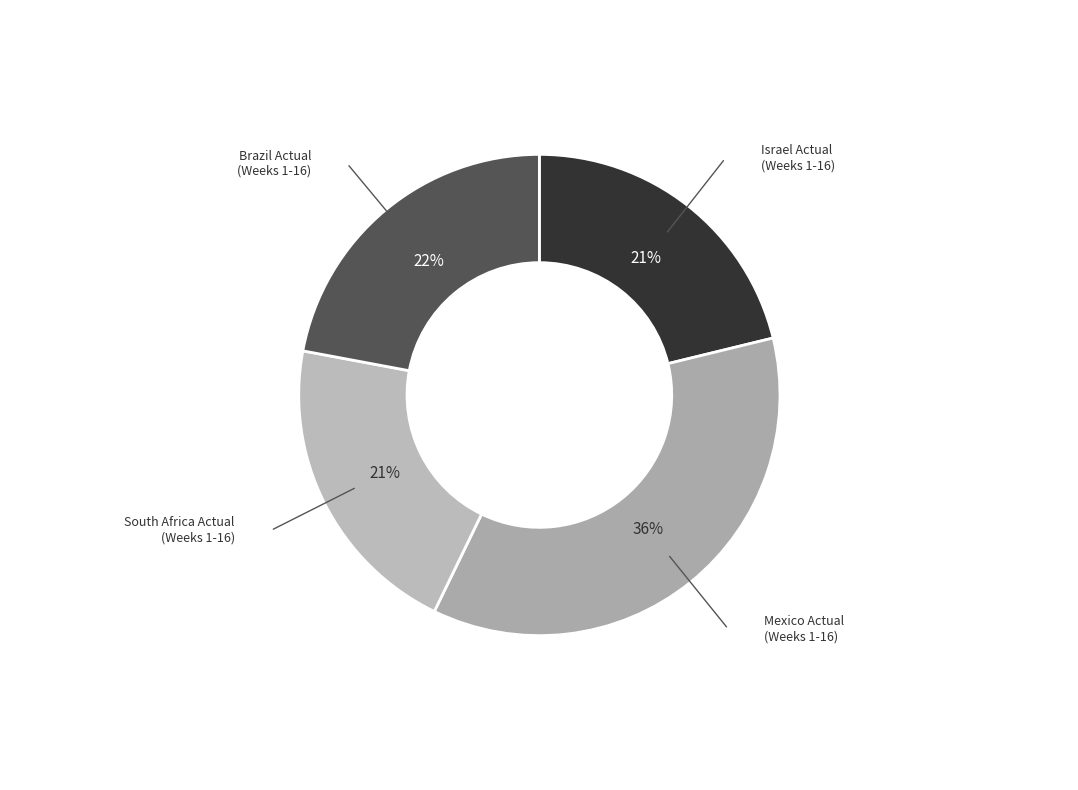

Count the number of slices in the pie.

4